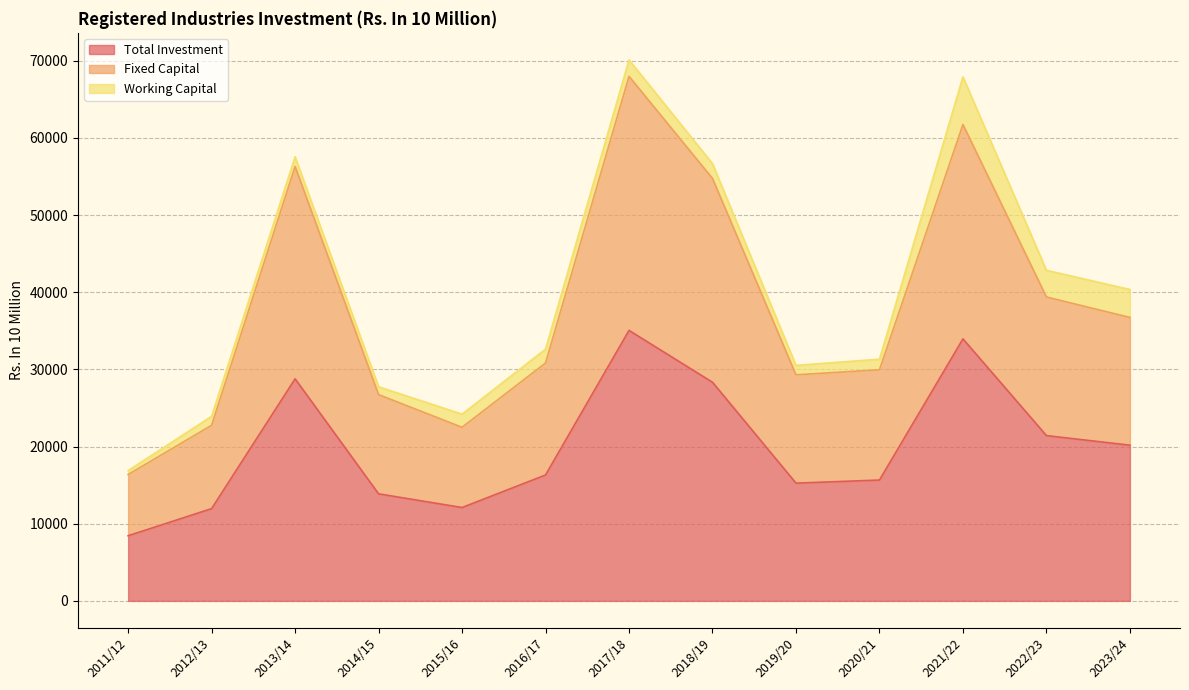

Which category has the lowest value in the Total Investment series?

2011/12